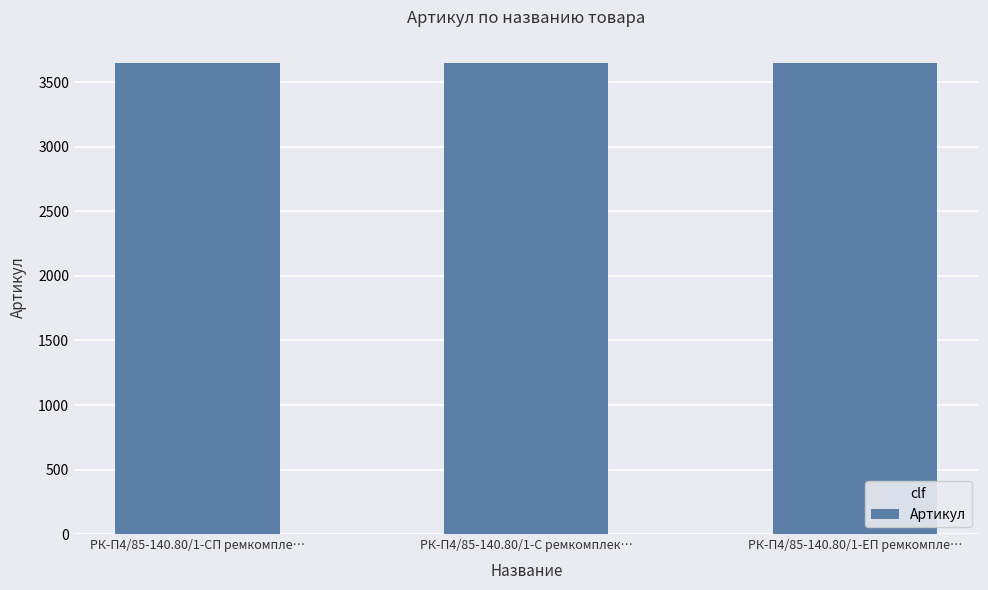

Count the values in the range 3647 to 3649.

3